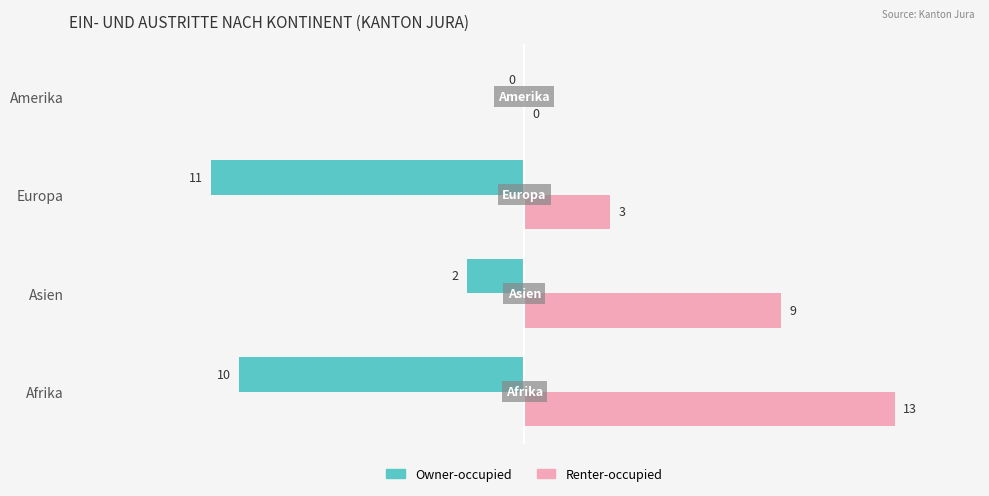

True or false: Owner-occupied has a value of -1 at Asien.

False